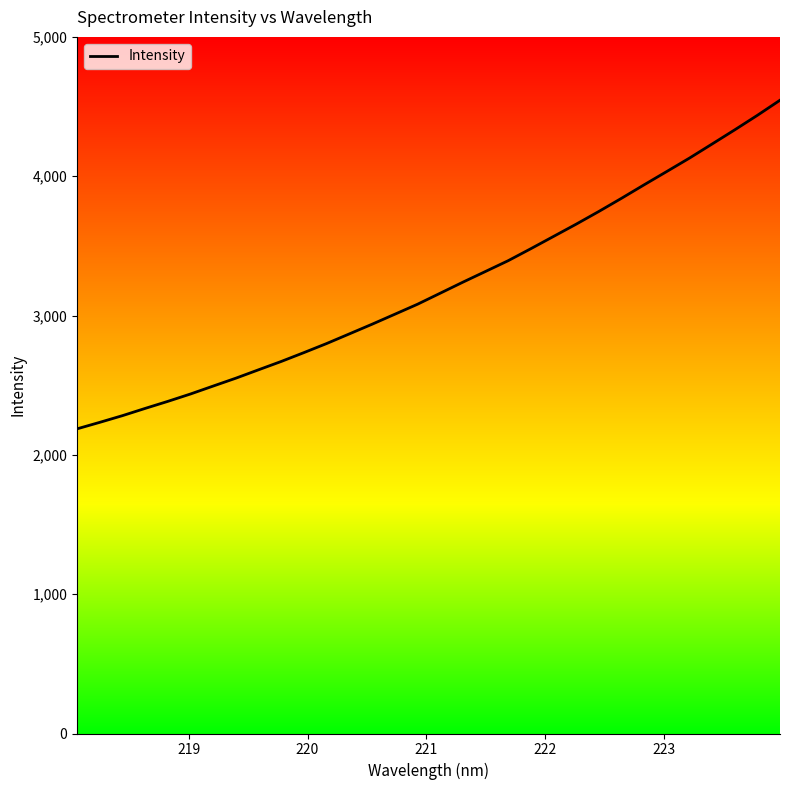

What is the maximum value shown in the chart?

4546.0